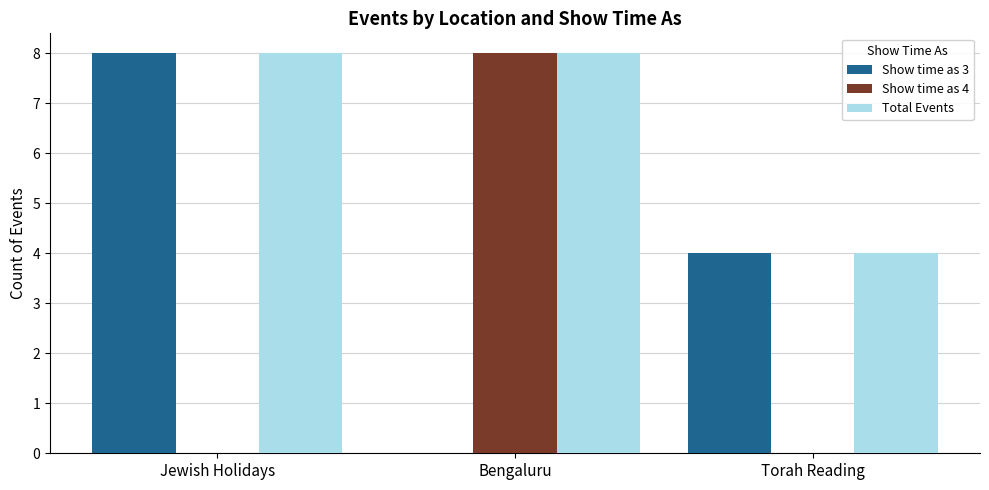

What is the maximum value for Show time as 3?

8